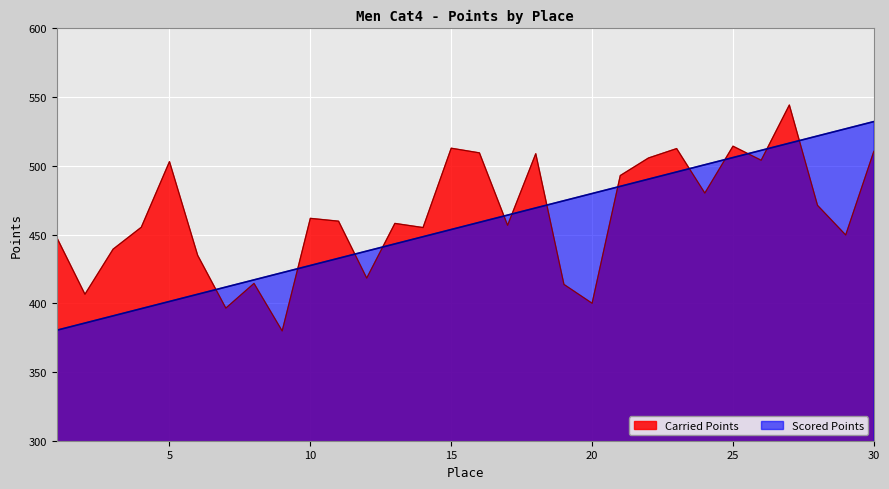

What are all the series names shown in the legend?

Carried Points, Scored Points